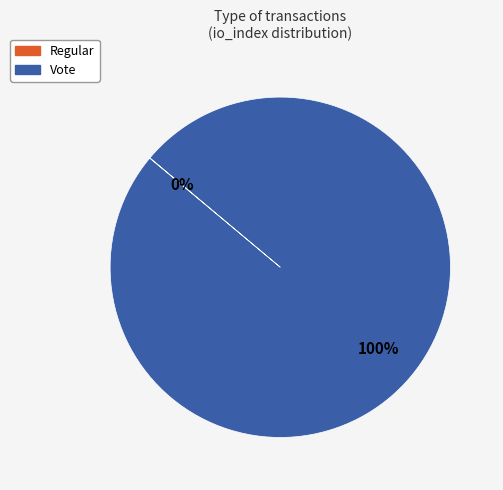

True or false: Vote accounts for 93% of the total.

False